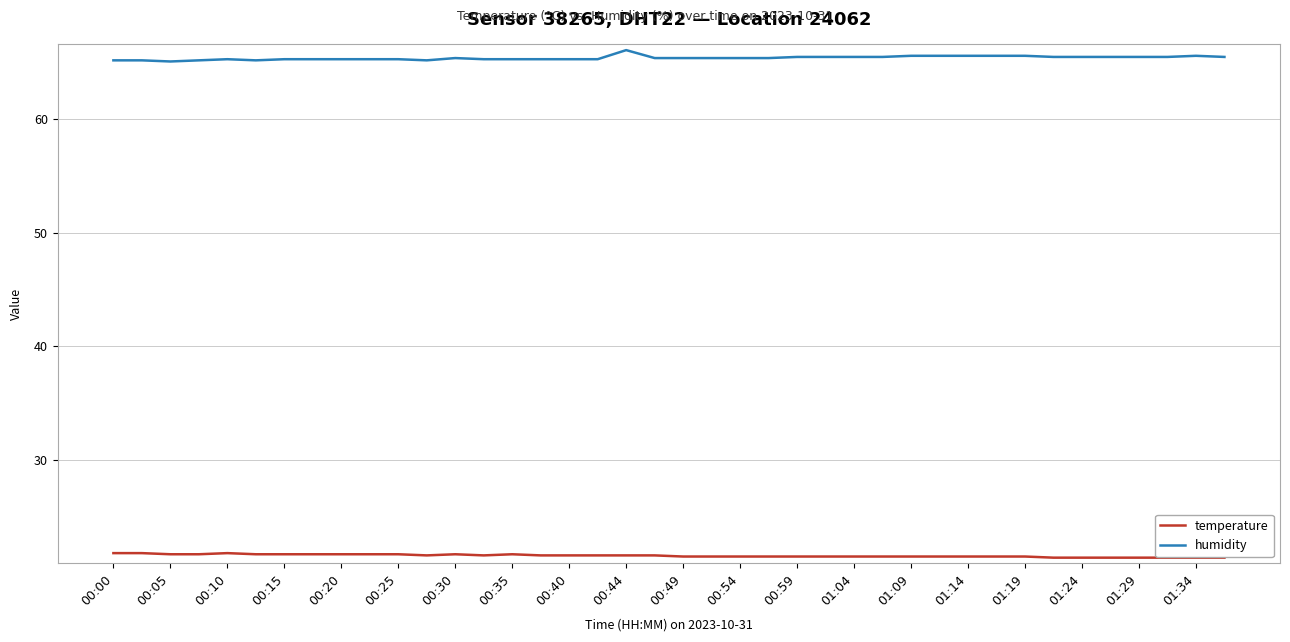

What are all the series names shown in the legend?

temperature, humidity